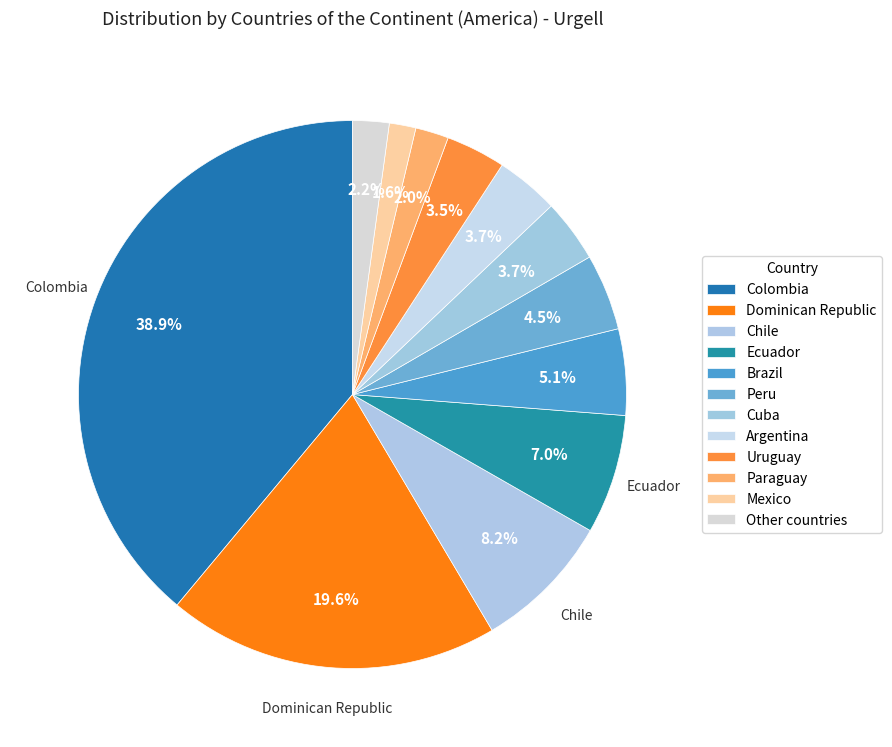

How many segments does this pie chart have?

12